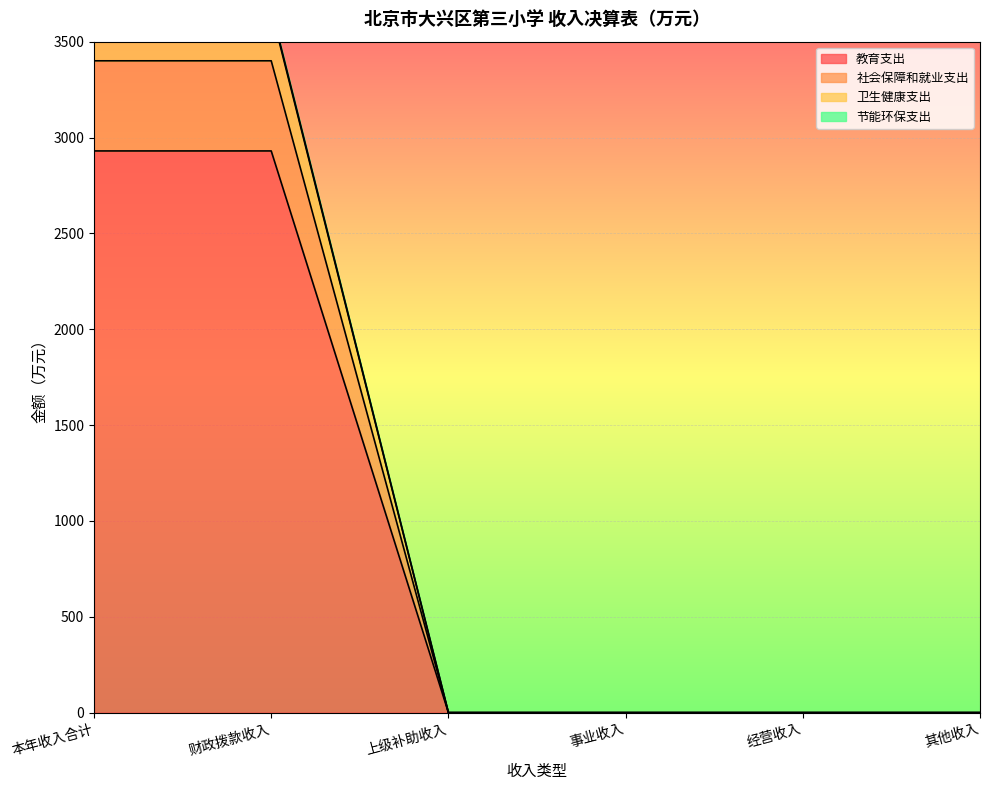

The value of 教育支出 at 本年收入合计 is 2930.0. True or false?

True